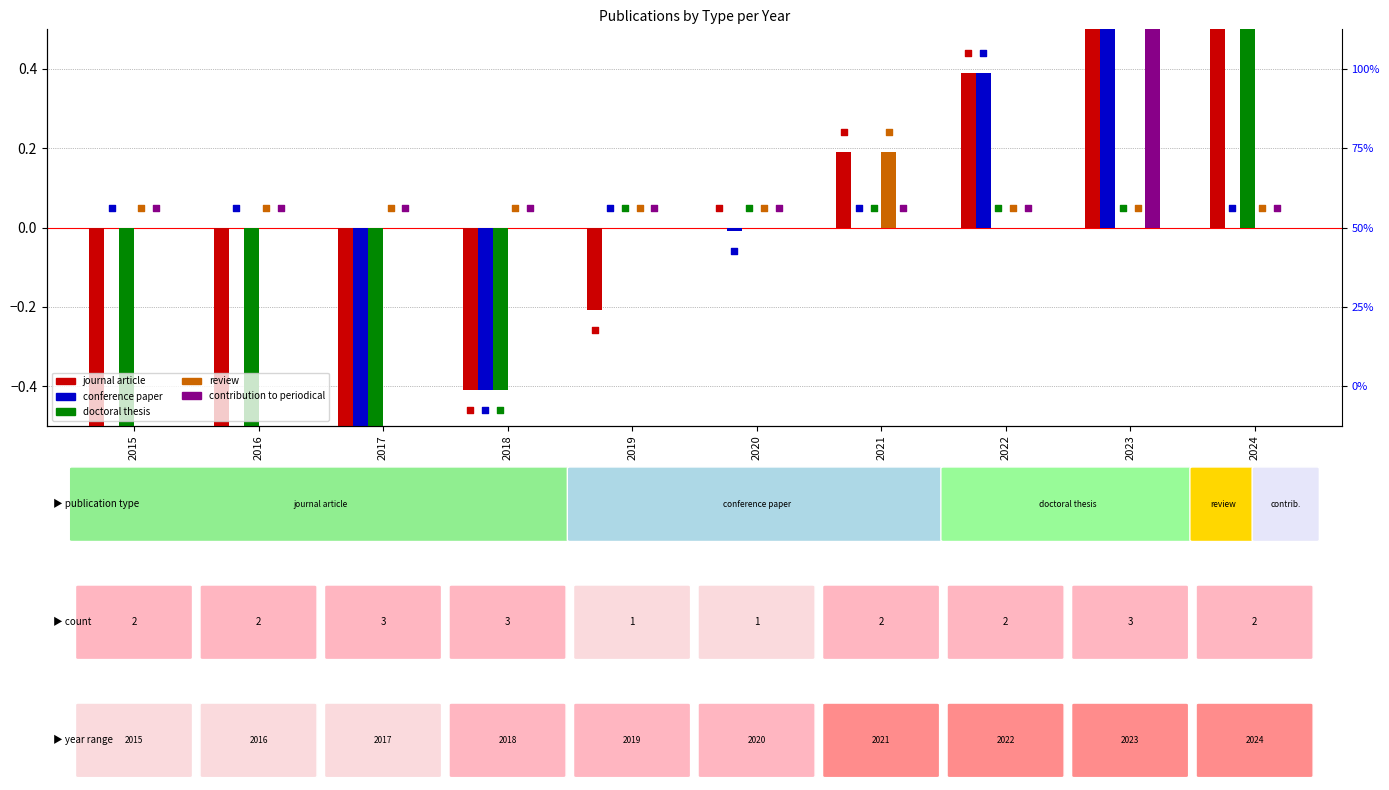

At how many categories does at least one series exceed 0?

4